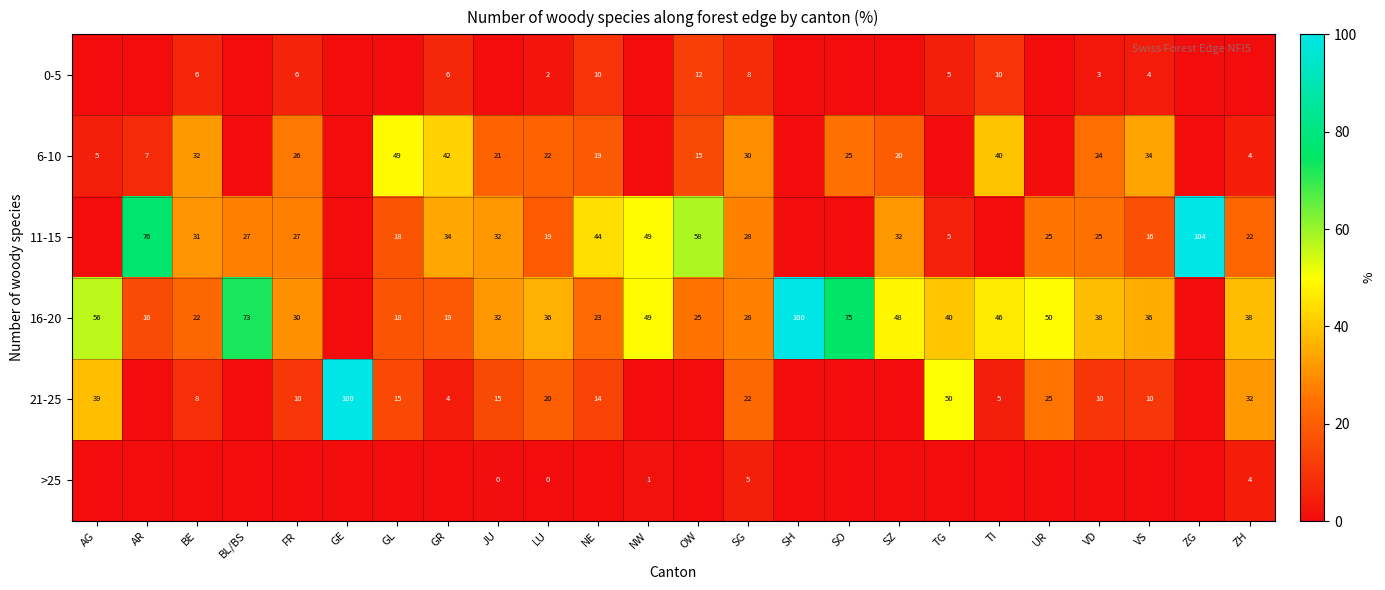

Is it true that 21-25 equals 5 at TI?

True